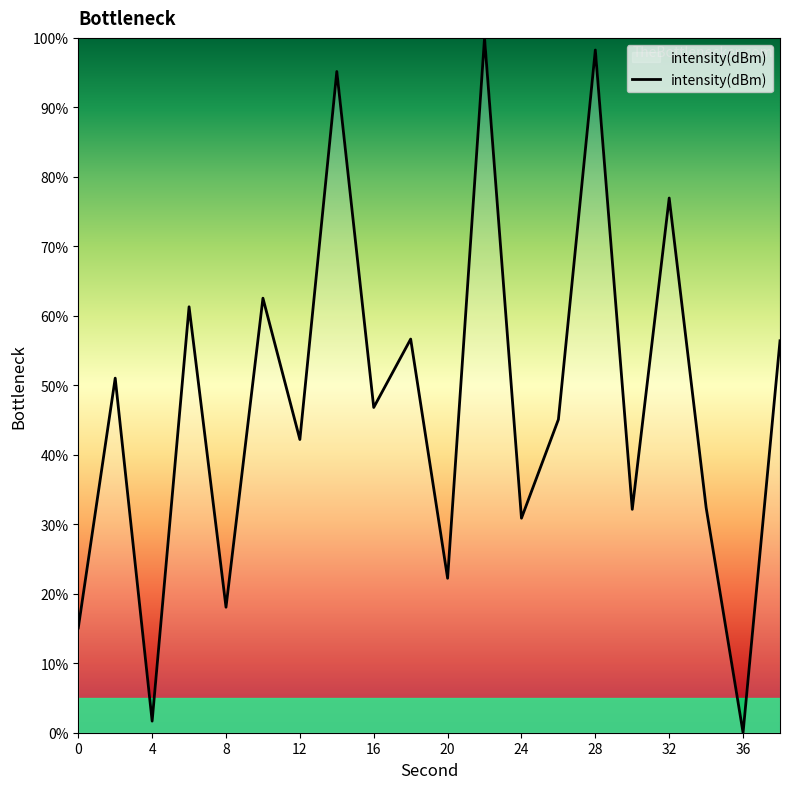

How many interior local peaks (higher than both neighbors) does the data have?

8